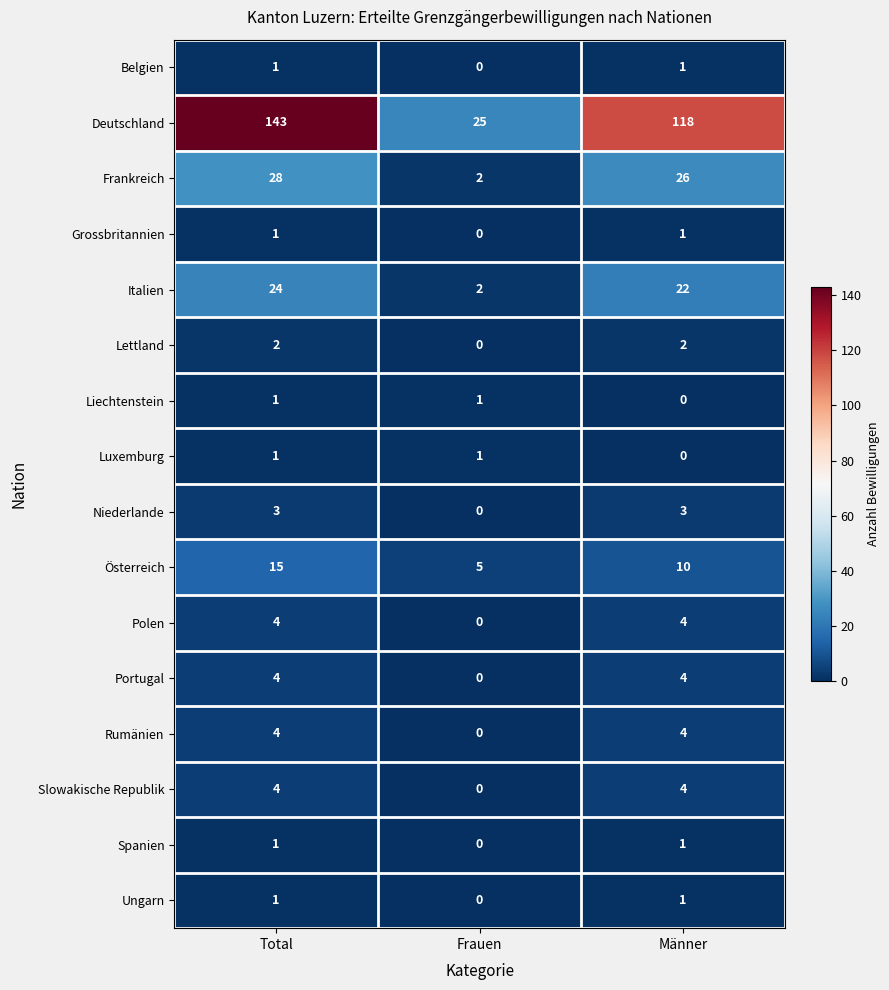

True or false: Spanien has a value of 2 at Männer.

False